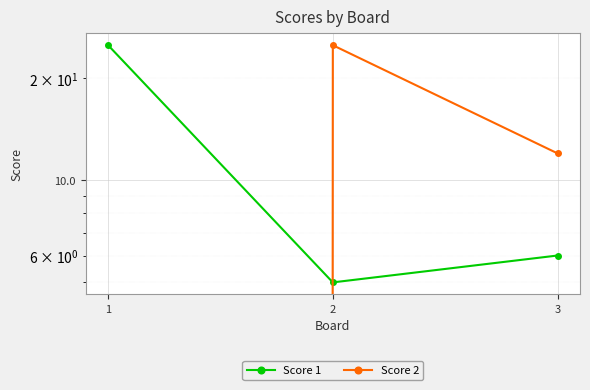

Which series has the widest spread of values?

Score 2